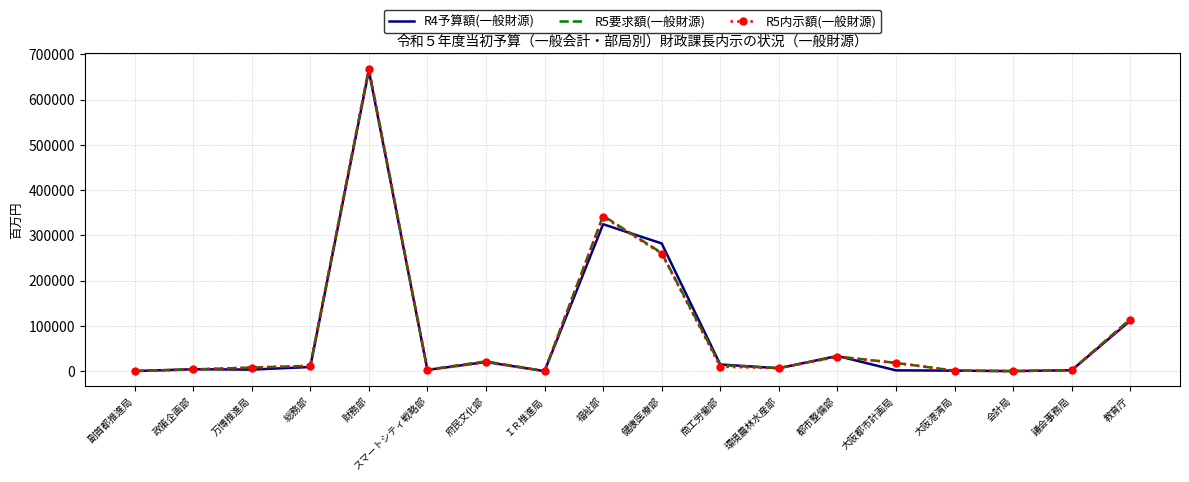

What are all the series names shown in the legend?

R4予算額(一般財源), R5要求額(一般財源), R5内示額(一般財源)